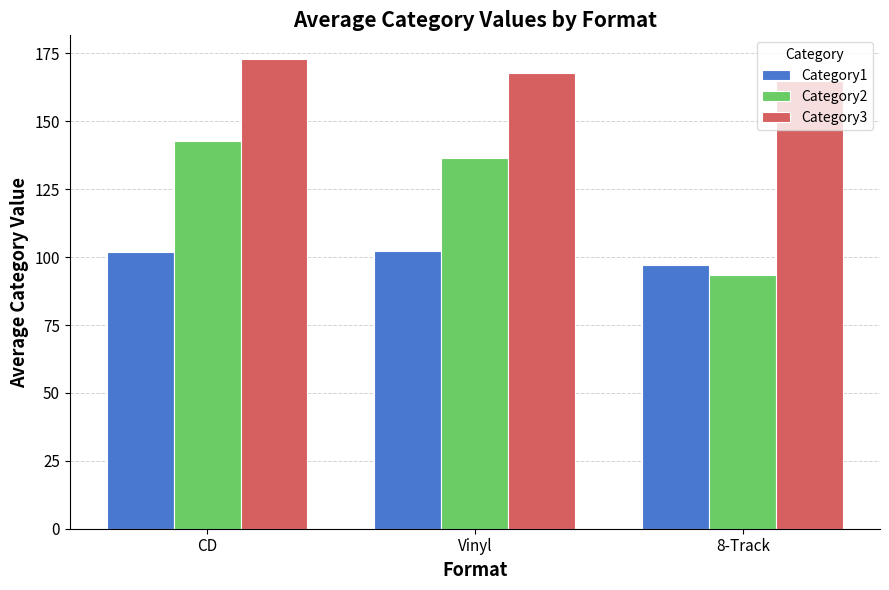

What is the minimum value for Category1?

97.2